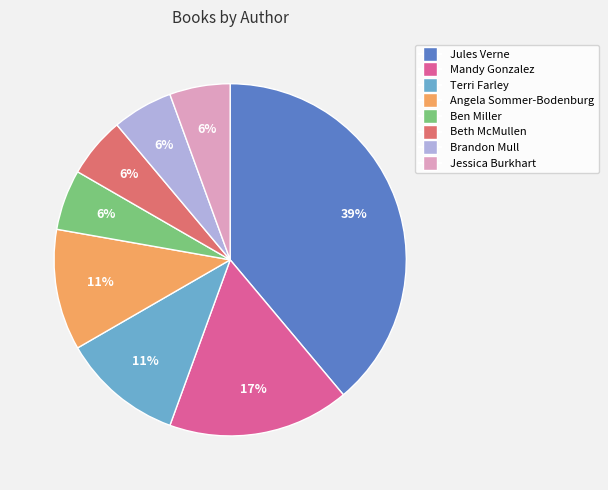

Is there any slice that represents more than half of the pie?

No